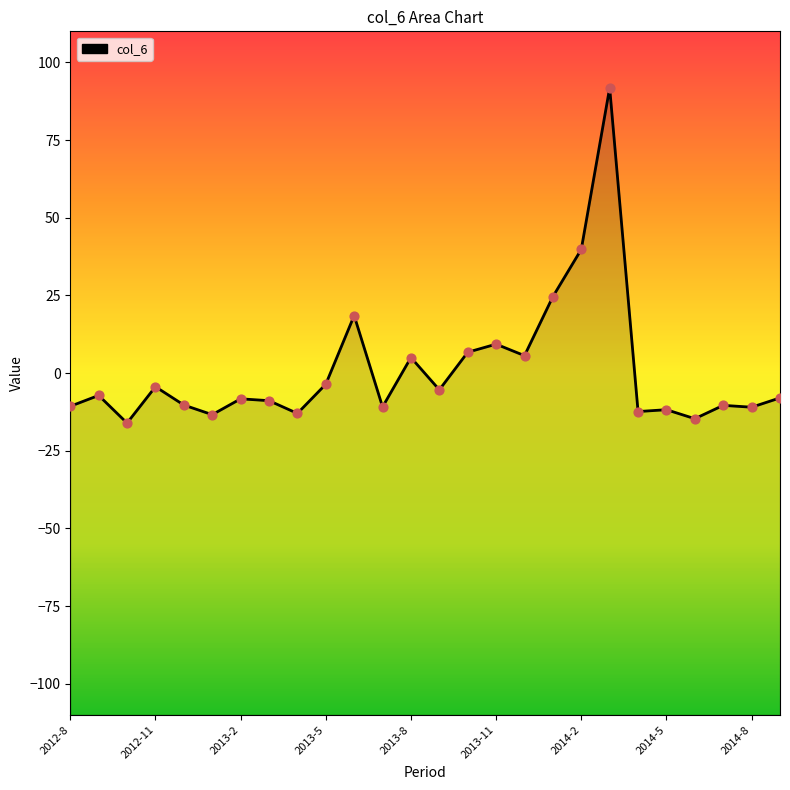

Which series reaches the maximum Y coordinate?

col_6